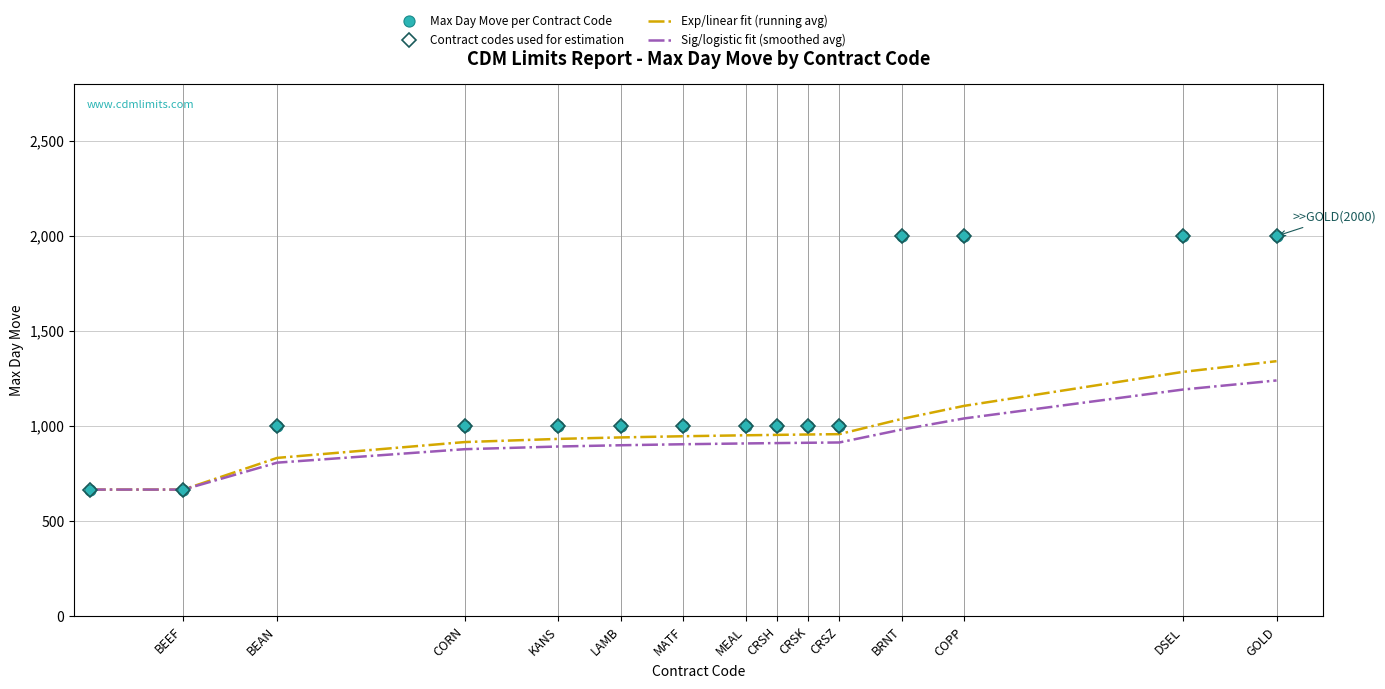

Is this an area chart (filled region under the line)?

No